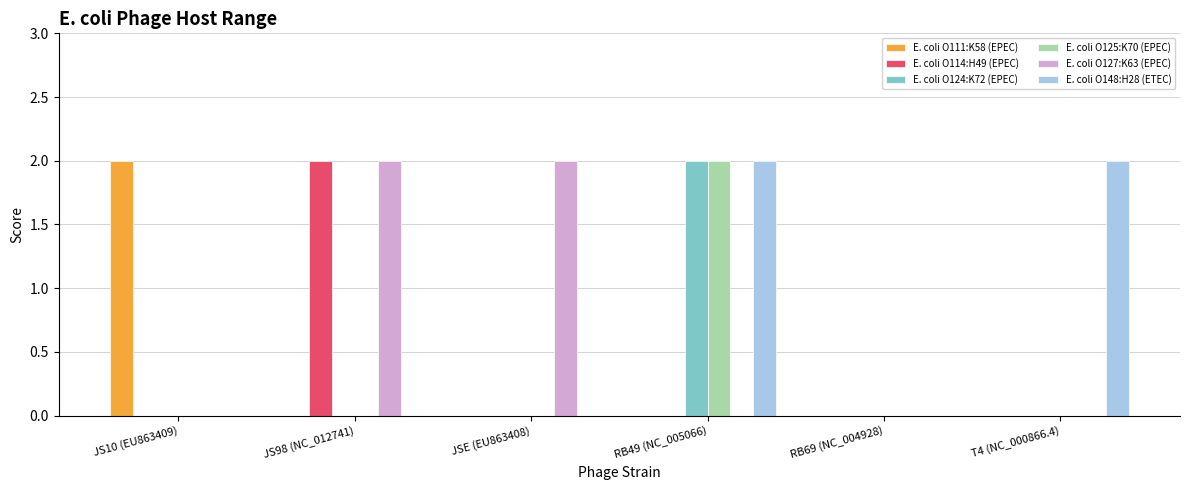

At which category is the sum across all series the highest?

RB49 (NC_005066)